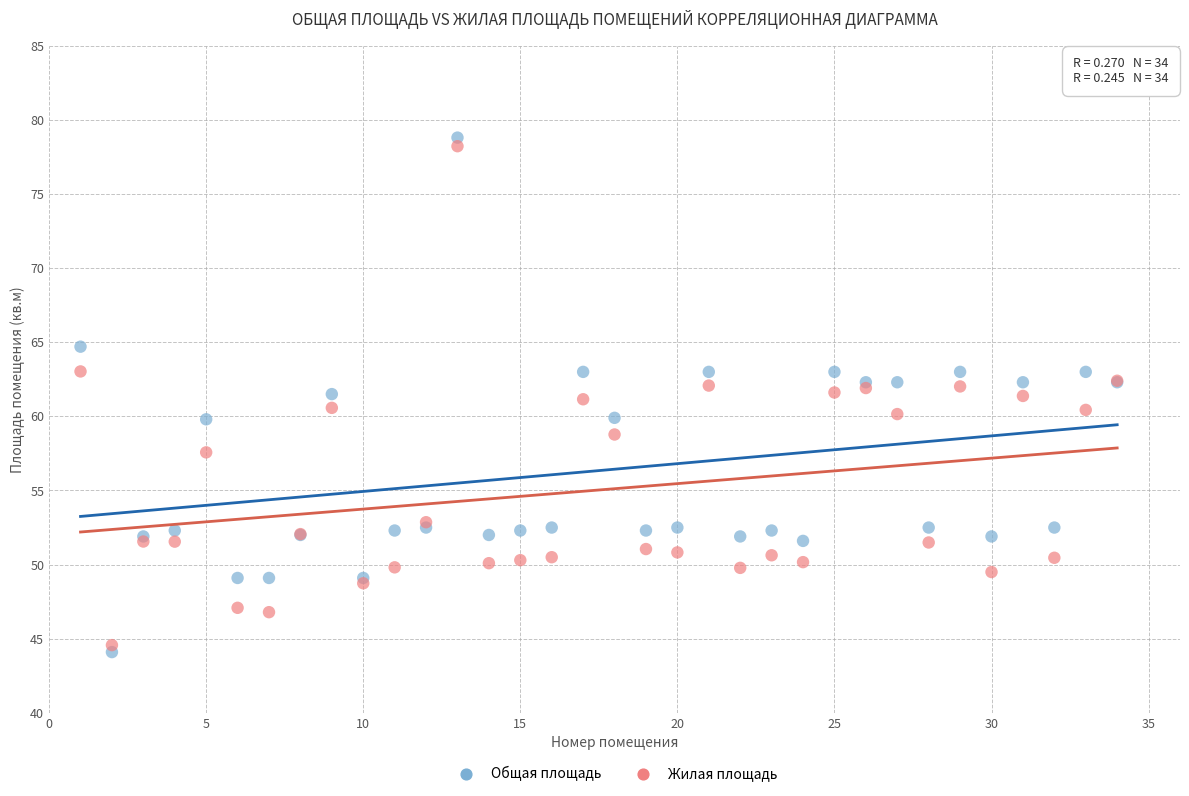

Which series contains the highest Y value?

Общая площадь